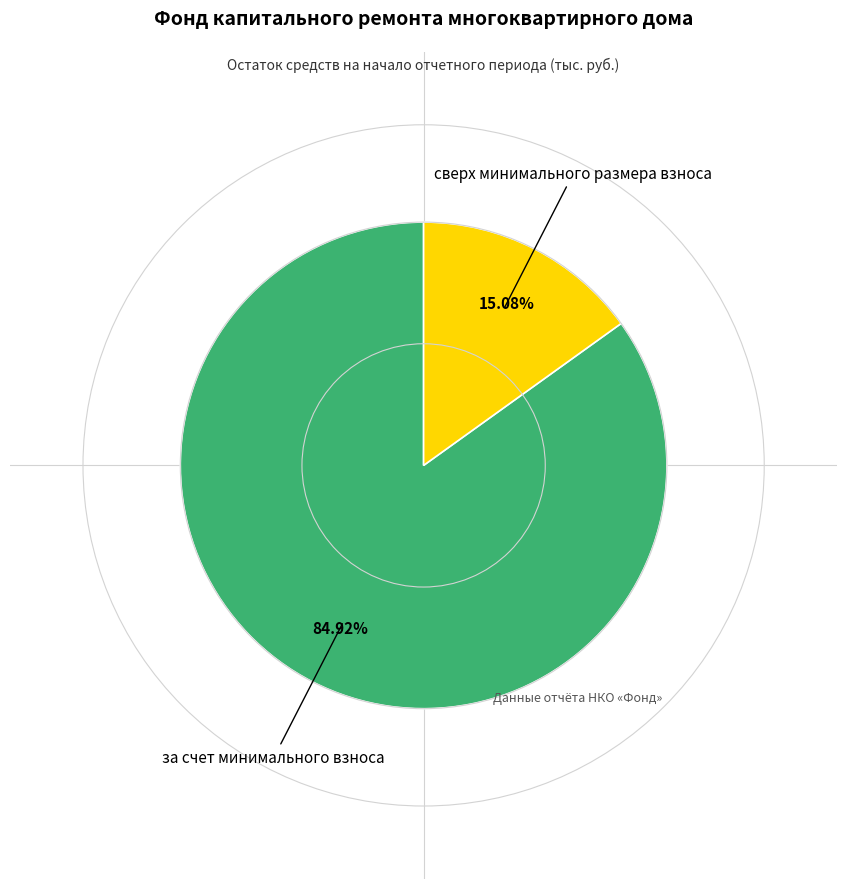

Does any single category account for the majority?

Yes